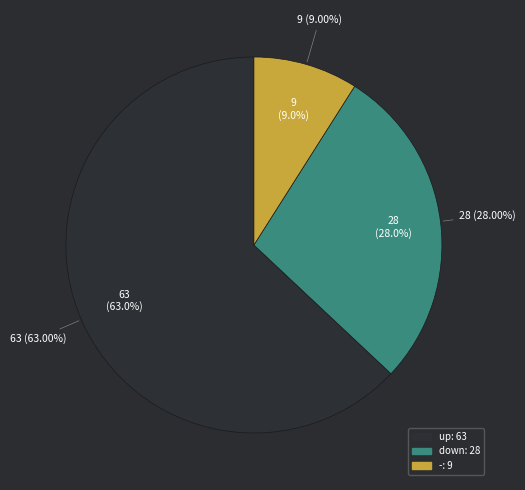

True or false: up accounts for 63% of the total.

True